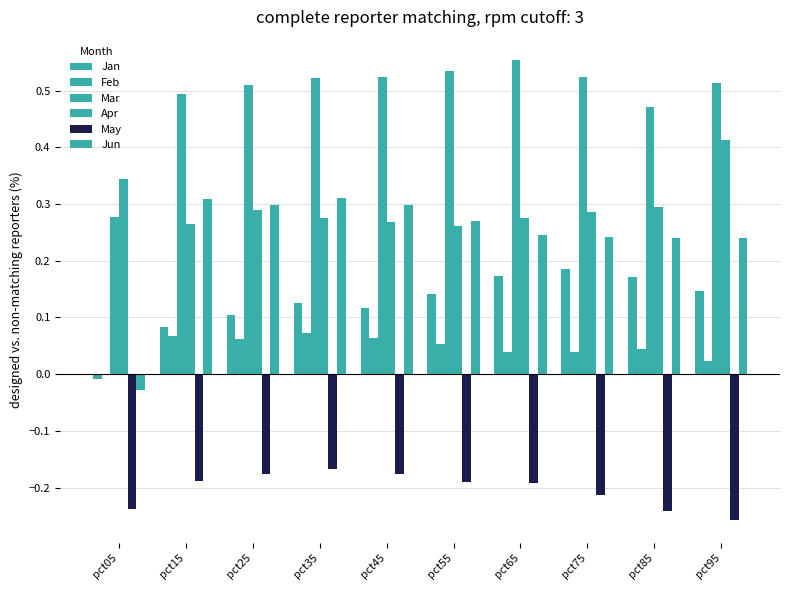

How many categories are shown in the chart?

10